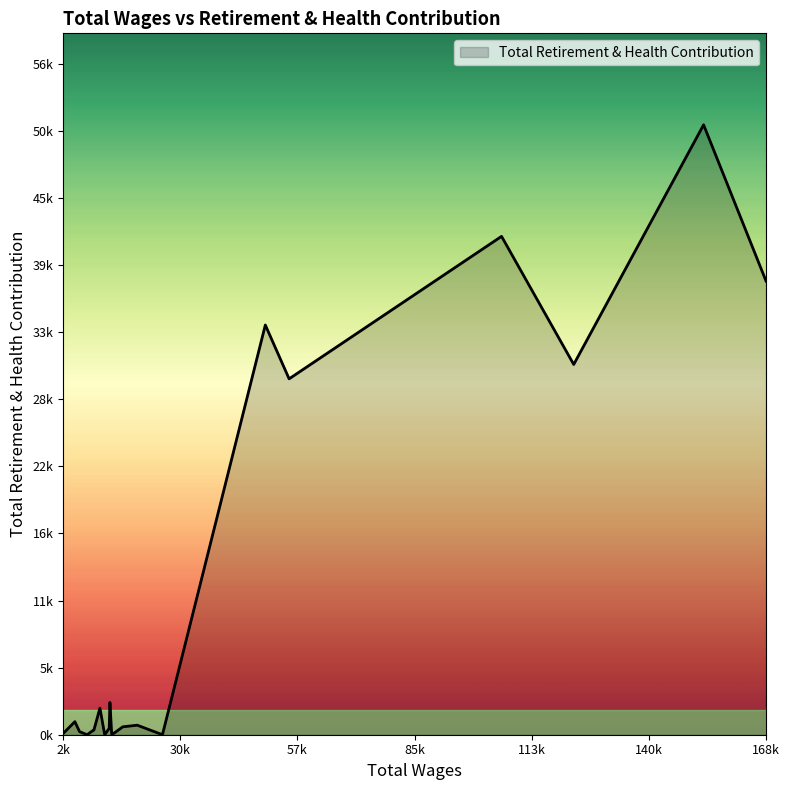

Does the chart display data point markers on the line(s)?

No